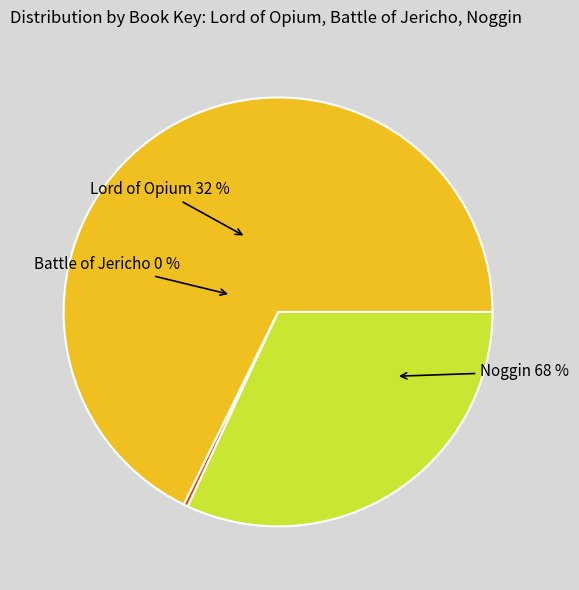

Which category has the smallest portion of the pie?

Battle of Jericho